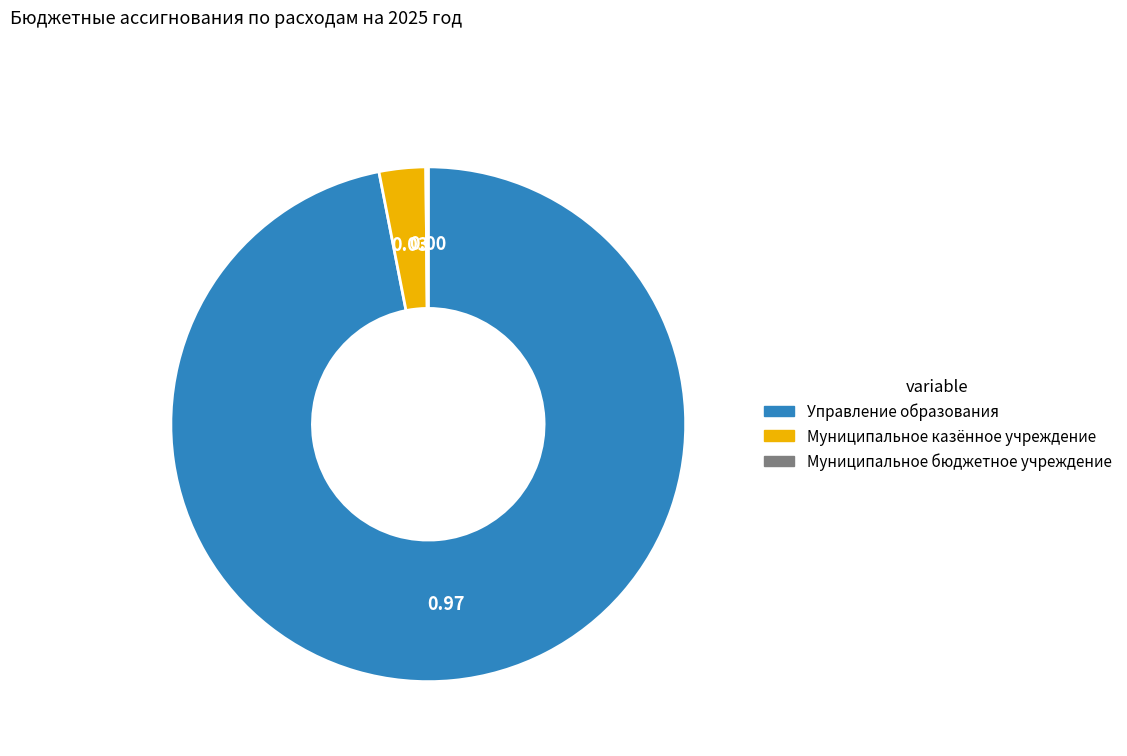

Which slice is the largest?

Управление образования